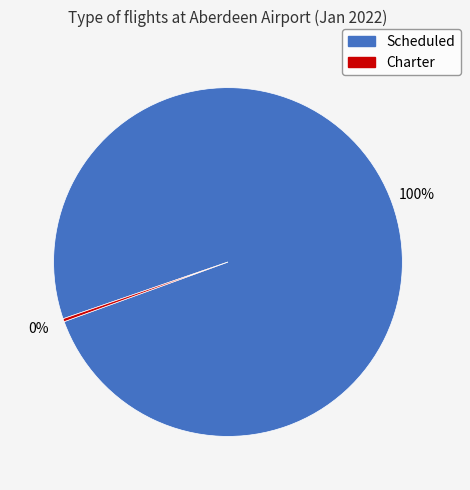

Is there any slice that represents more than half of the pie?

Yes